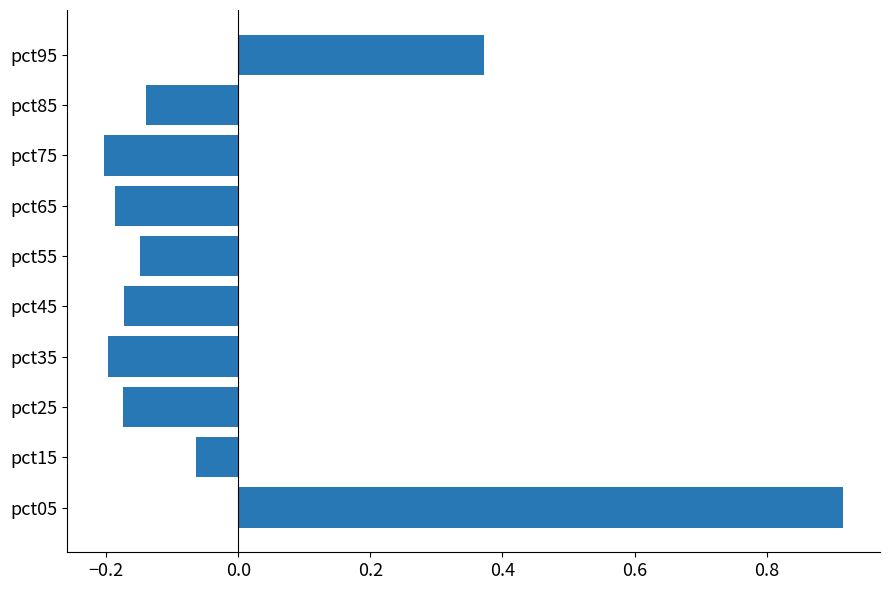

The chart shows a value of -0.0 at pct75. True or false?

False